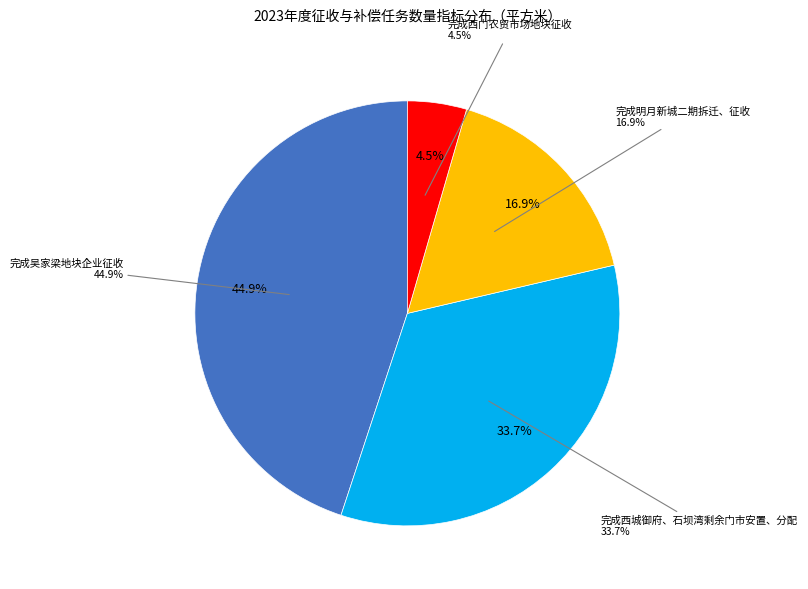

Which slice is the largest?

完成吴家梁地块企业征收